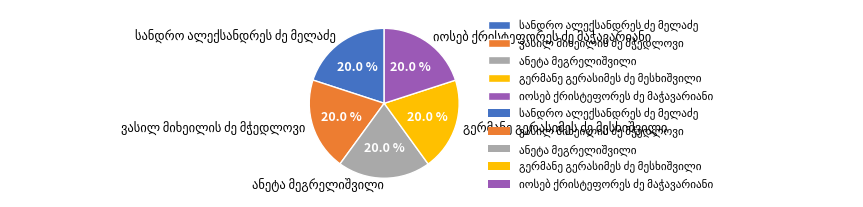

Is there any slice that represents more than half of the pie?

No